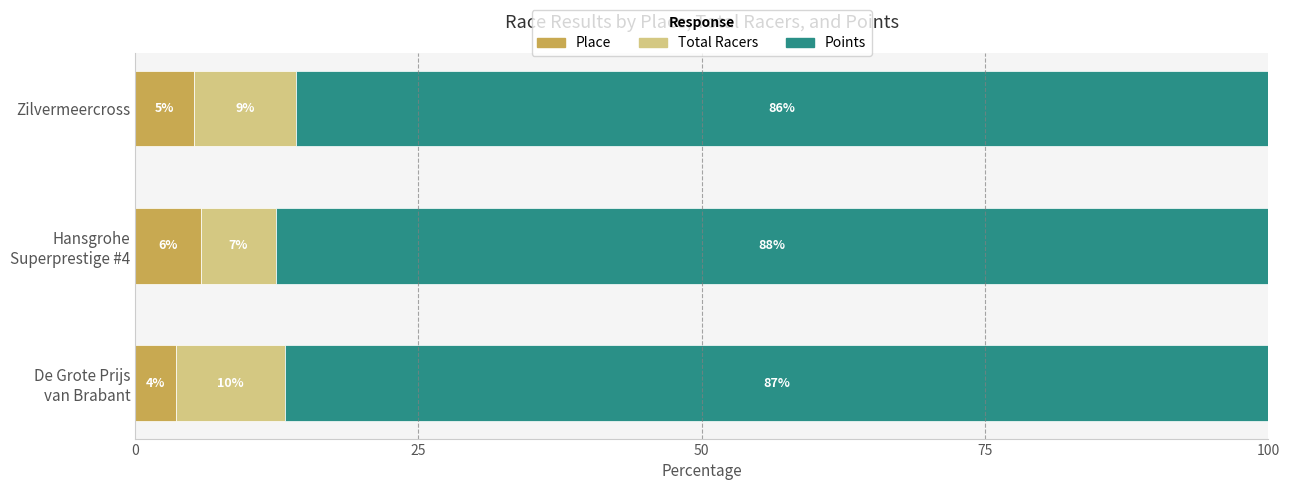

Reading left to right, list all the values displayed in this chart.

Place: 0=3.6	25=5.8	50=5.2
Total Racers: 0=9.7	25=6.6	50=9.0
Points: 0=86.7	25=87.6	50=85.8